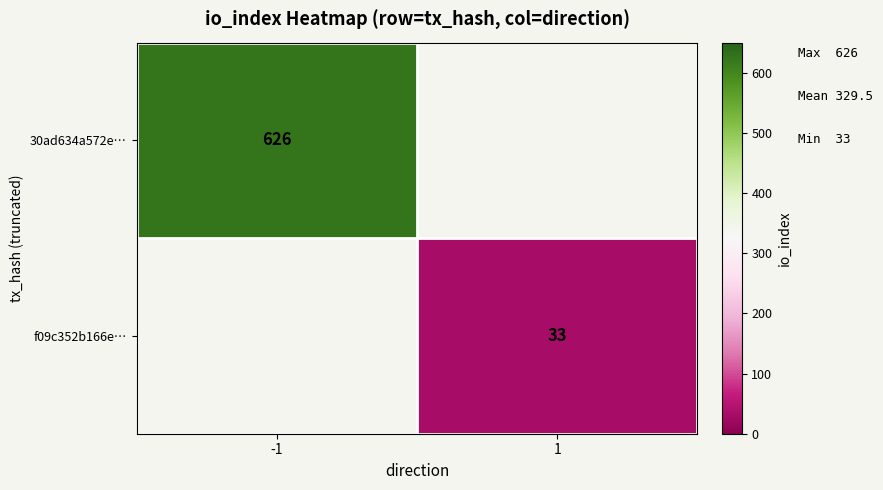

True or false: f09c352b166e… has a value of 54 at 1.

False